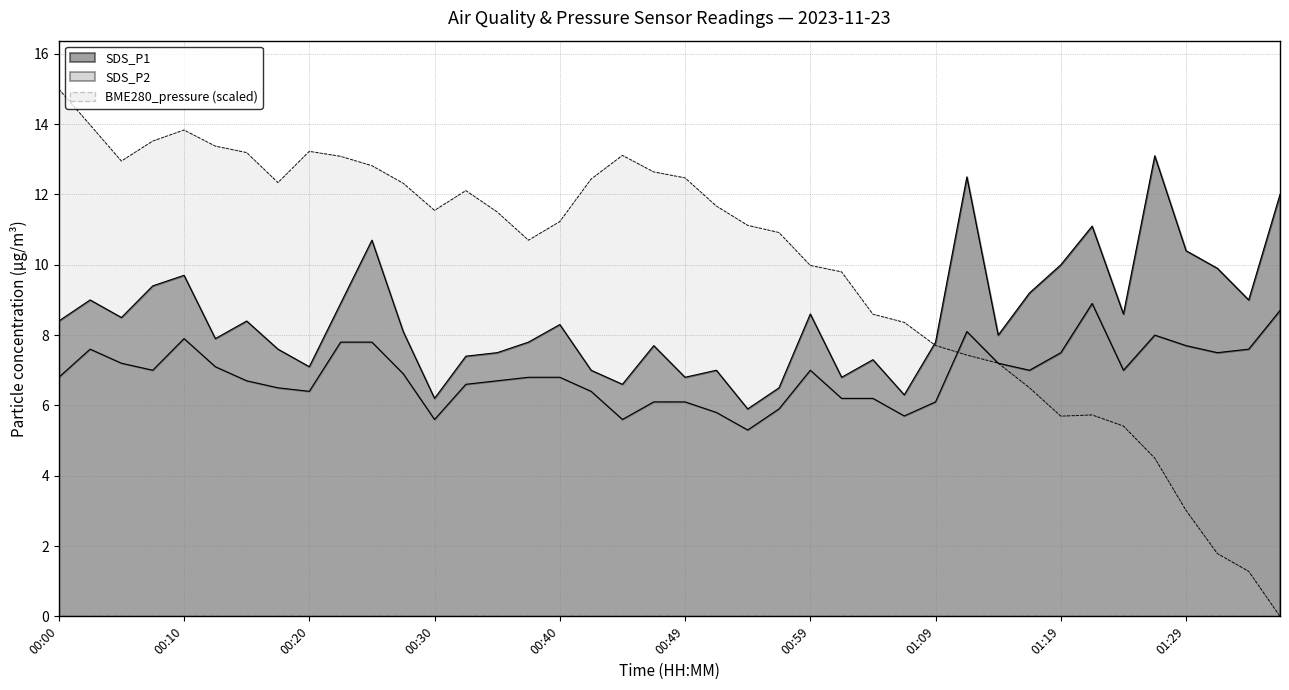

Does the chart have visible grid lines?

Yes